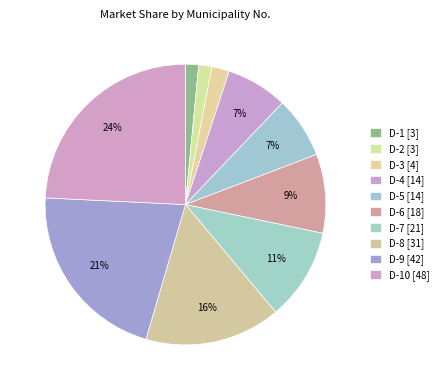

To the nearest percent, what is the difference between the largest and smallest slice percentages?

23%